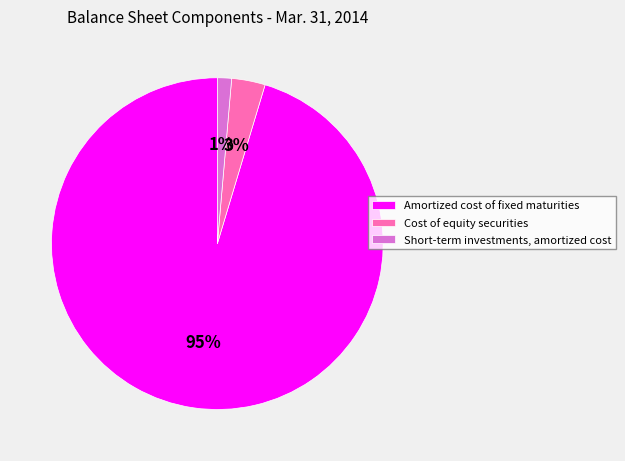

Is the sum of Short-term investments, amortized cost and Cost of equity securities greater than half?

No